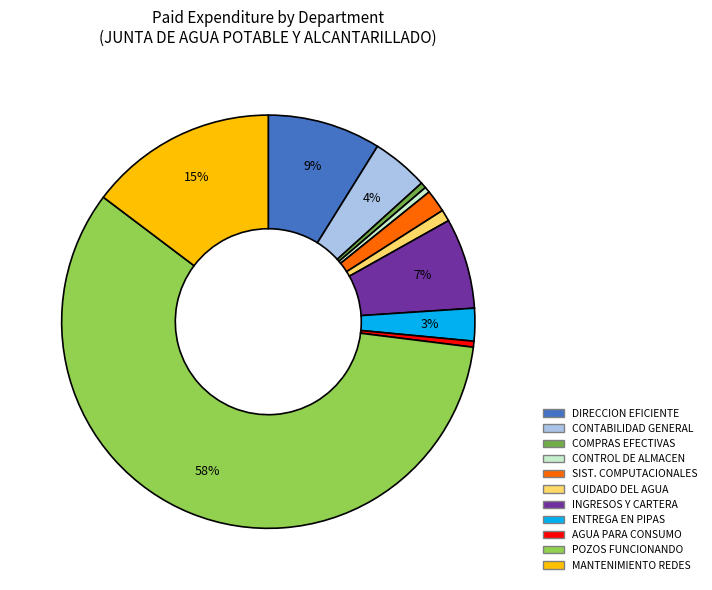

To the nearest percent, what is the average slice percentage?

9%